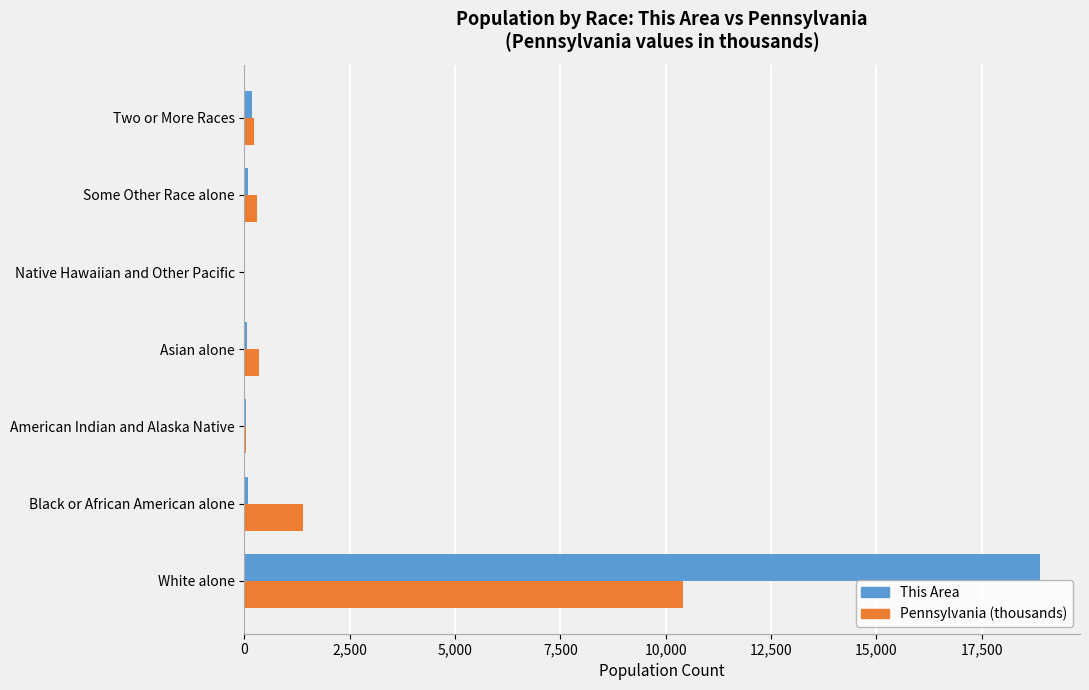

Which series has the largest total across all categories?

This Area